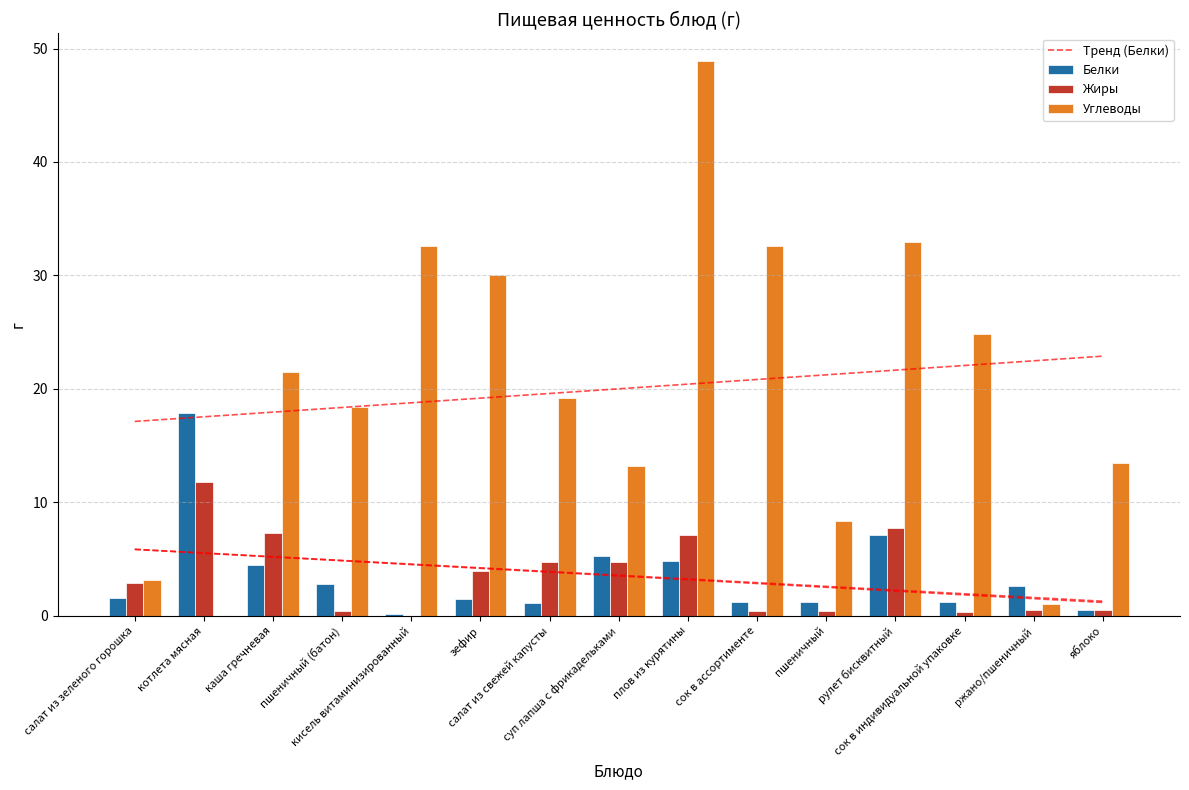

Which category has the highest value across all series?

плов из курятины